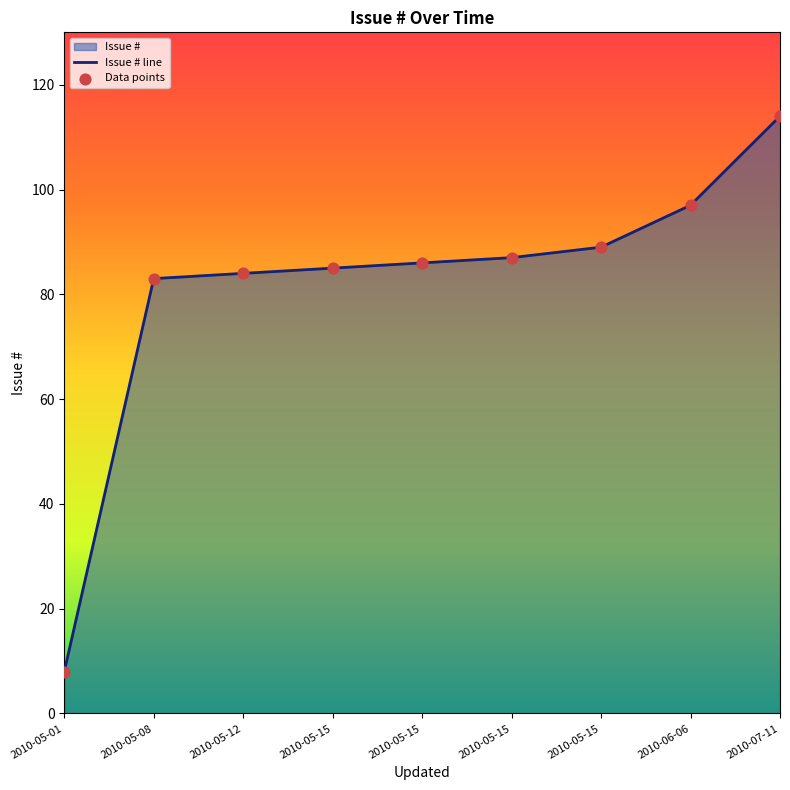

Which series has the largest total across all categories?

Issue # line